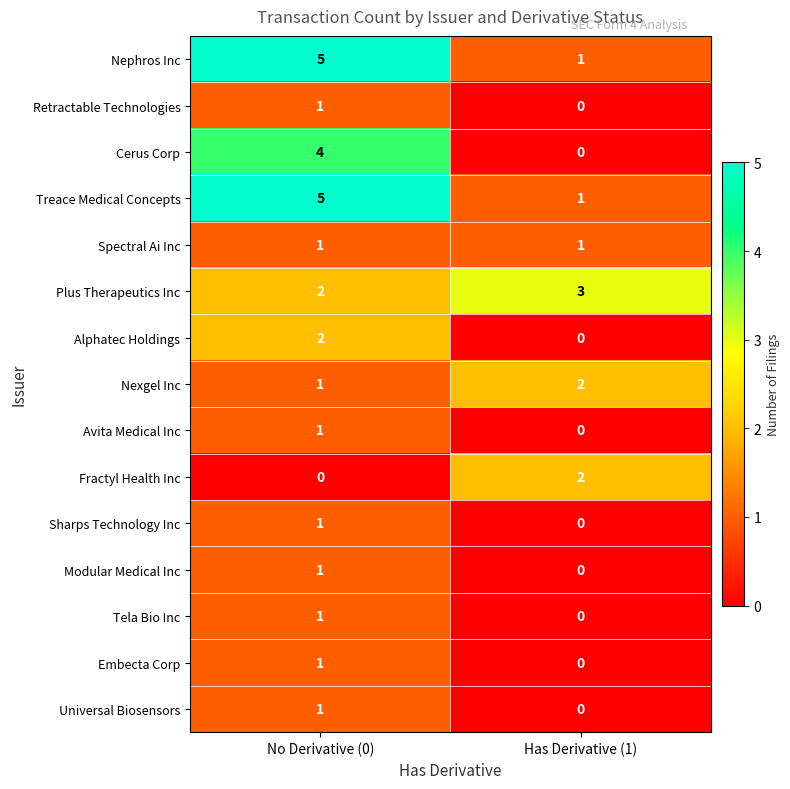

Where is Tela Bio Inc nearest to the value 0?

Has Derivative (1)